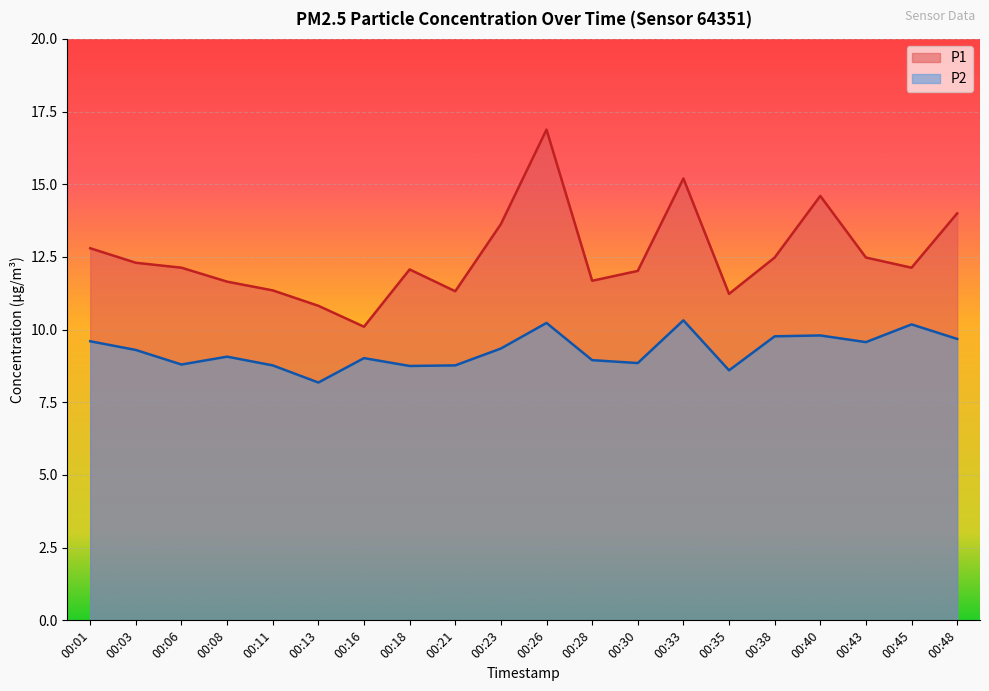

True or false: P1 has a value of 13.6 at 00:23.

True